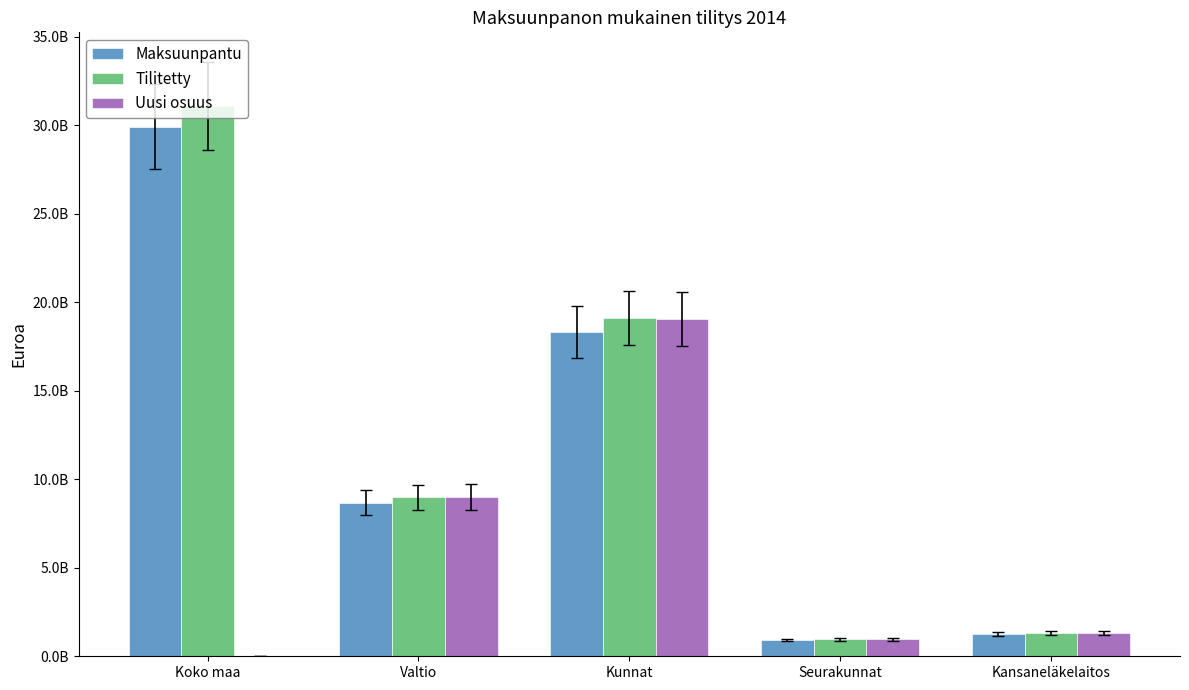

Does the chart contain stacked bars?

No